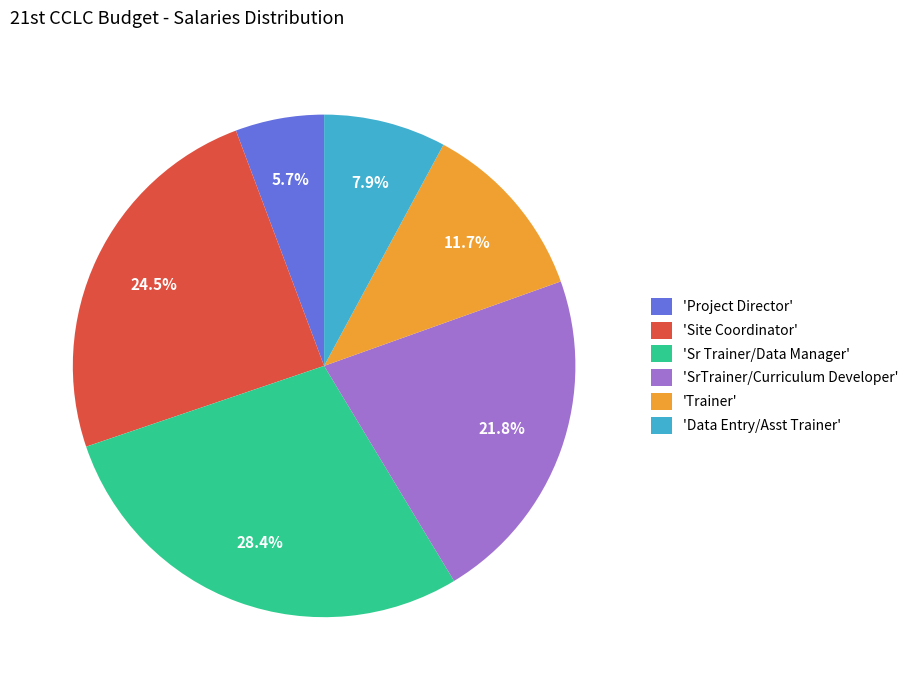

Is there any slice that represents more than half of the pie?

No